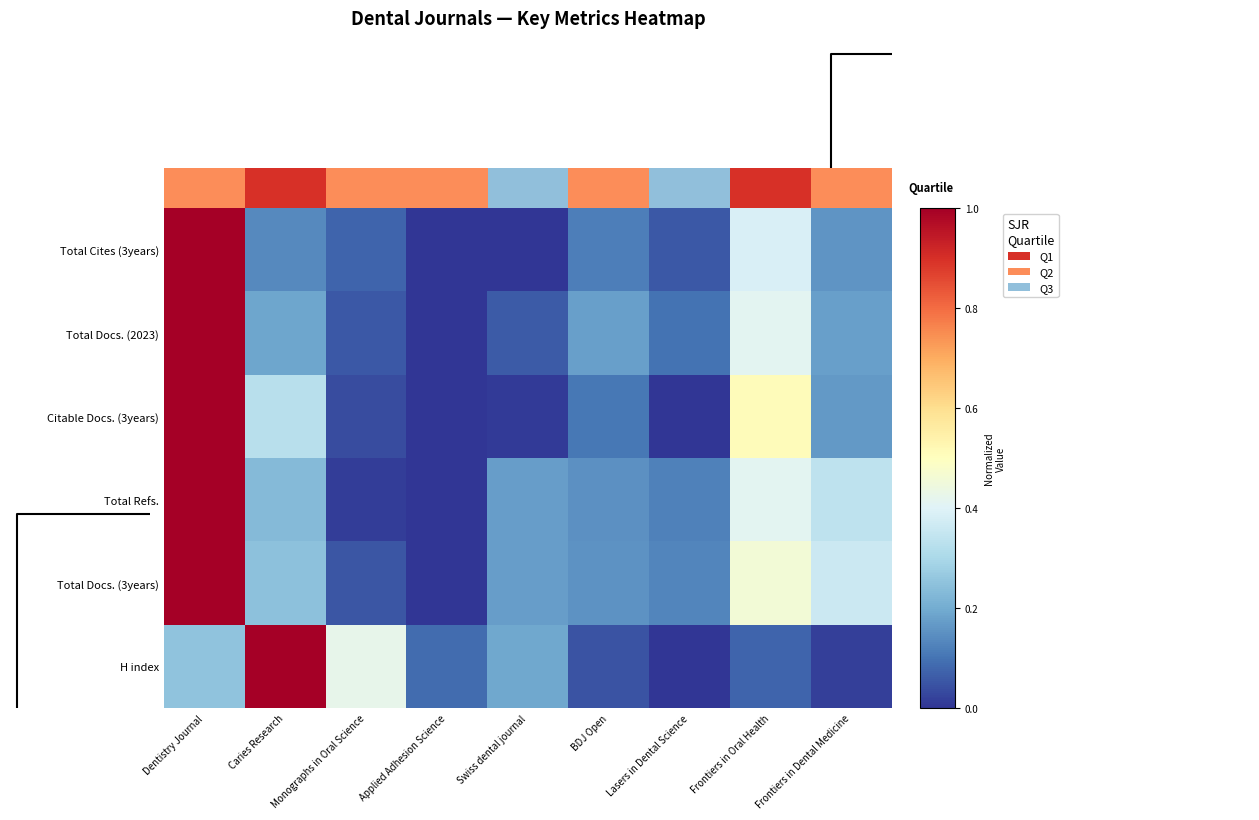

Which category has the lowest value in the Total Docs. (3years) series?

Applied Adhesion Science